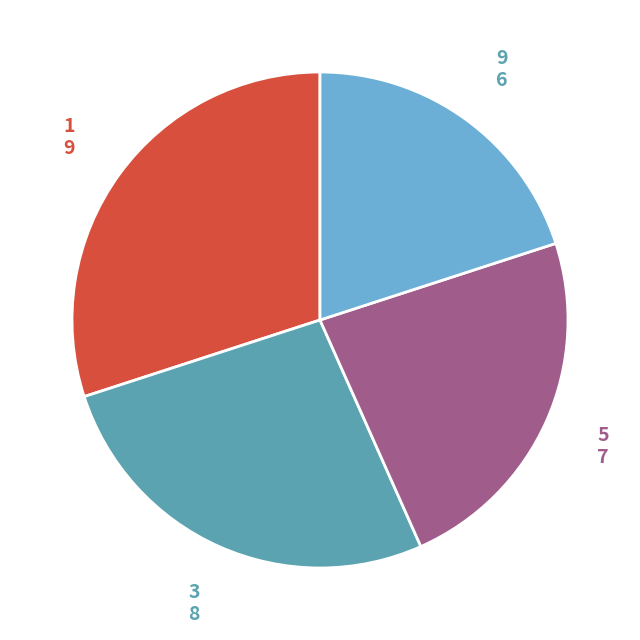

Rank the categories by value from highest to lowest.

1, 3, 5, 9